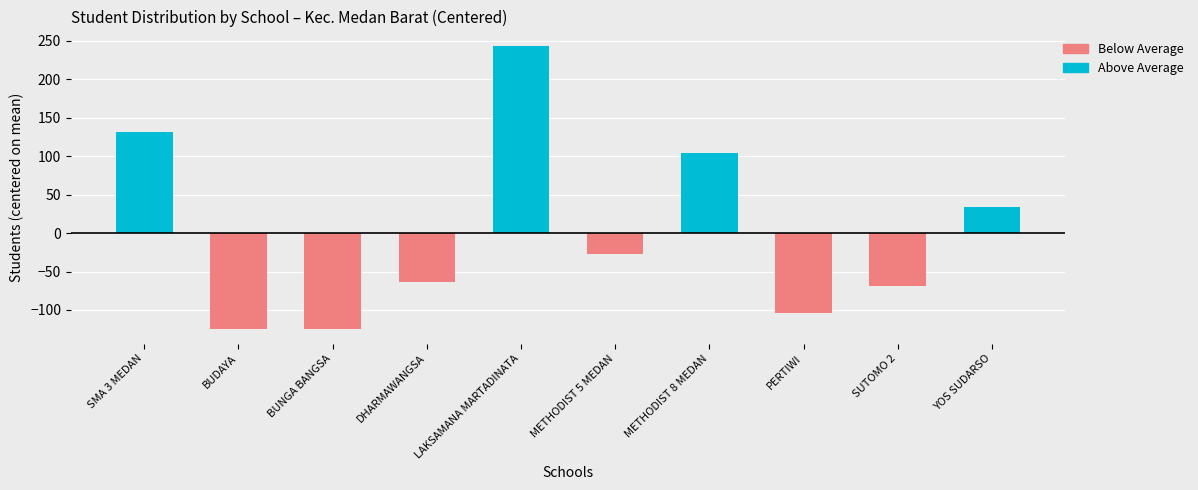

What position from the right is SMAS BUDAYA?

9